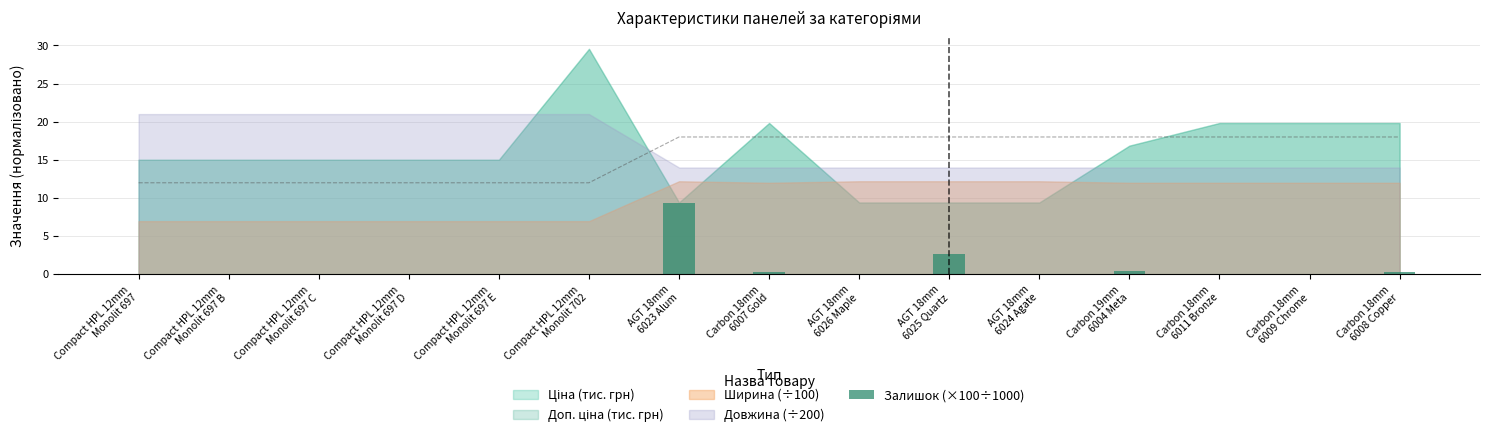

What is the label of the 4th bar from the right?

Carbon 19mm
6004 Meta